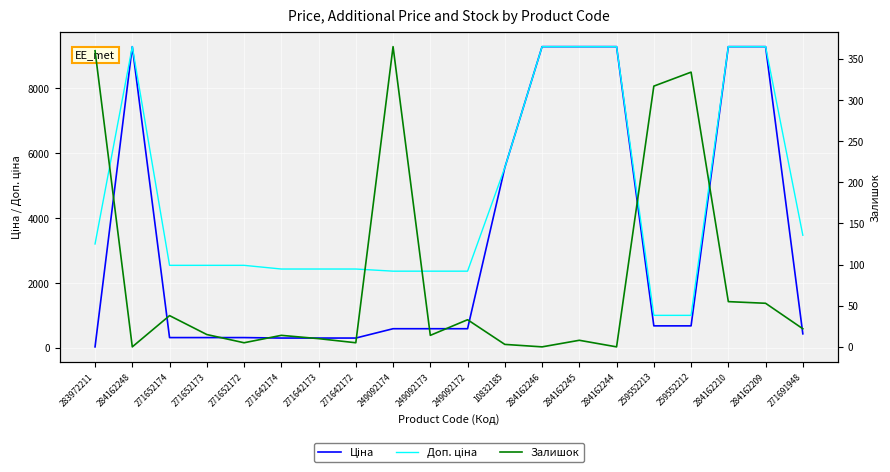

What is the difference between the highest and lowest values at 271652174?

2508.4